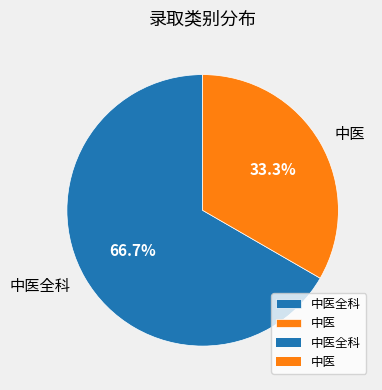

To the nearest percent, what is the average slice percentage?

50%